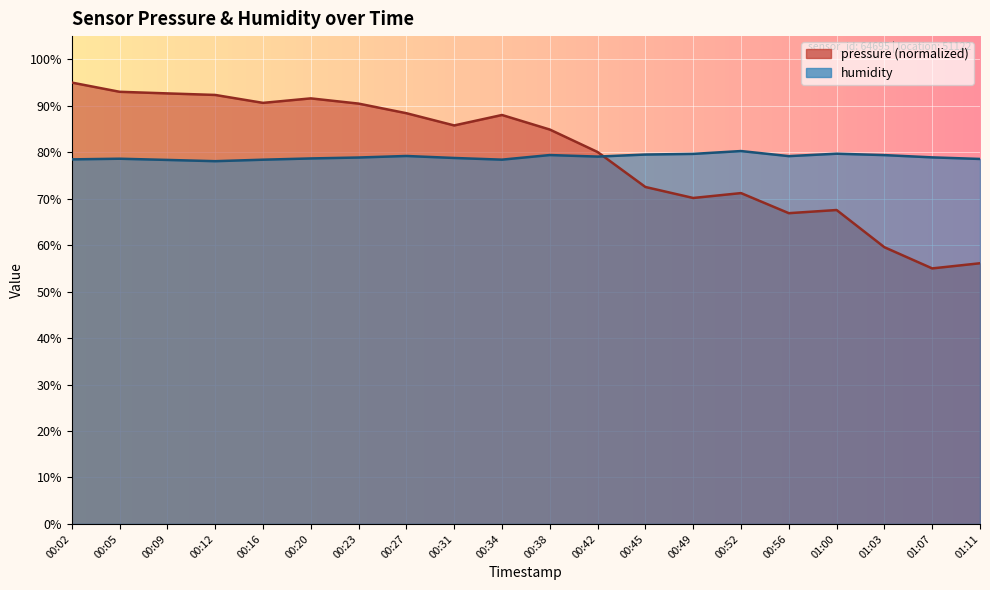

True or false: humidity has more than 2 points higher than both neighbors.

True